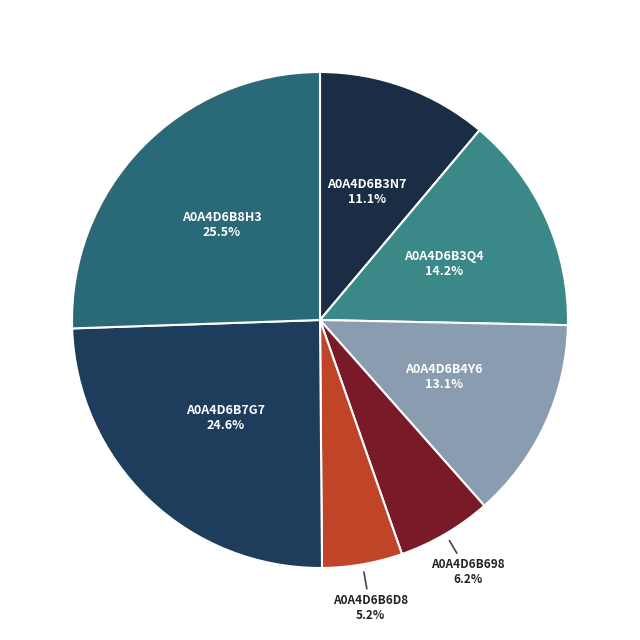

Is there a majority slice in this chart?

No